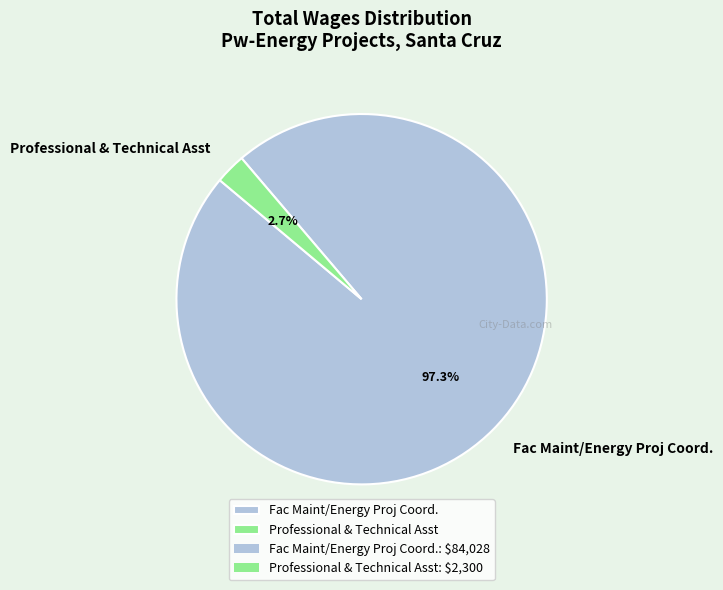

What is the total percentage of Fac Maint/Energy Proj Coord. and Professional & Technical Asst?

100.0%